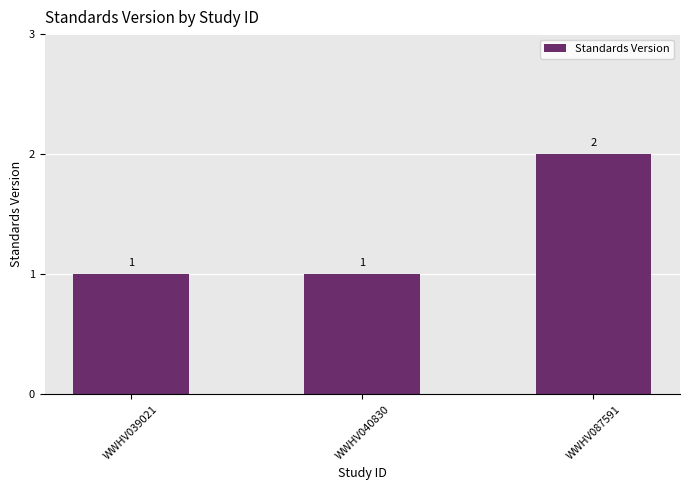

What is the smallest value displayed?

1